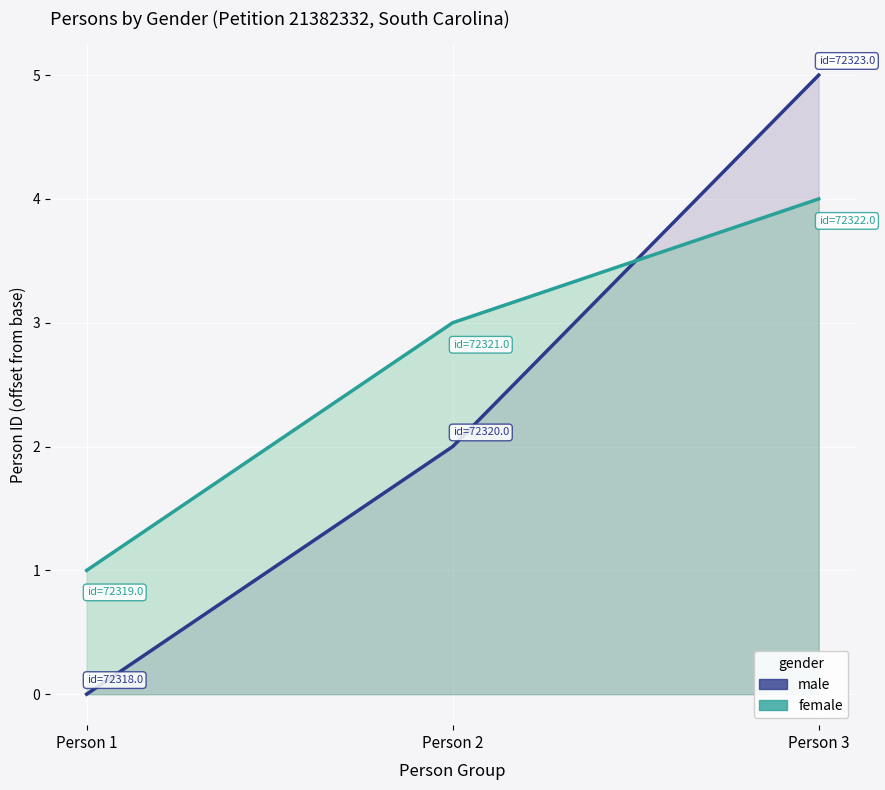

What are all the series names shown in the legend?

male, female